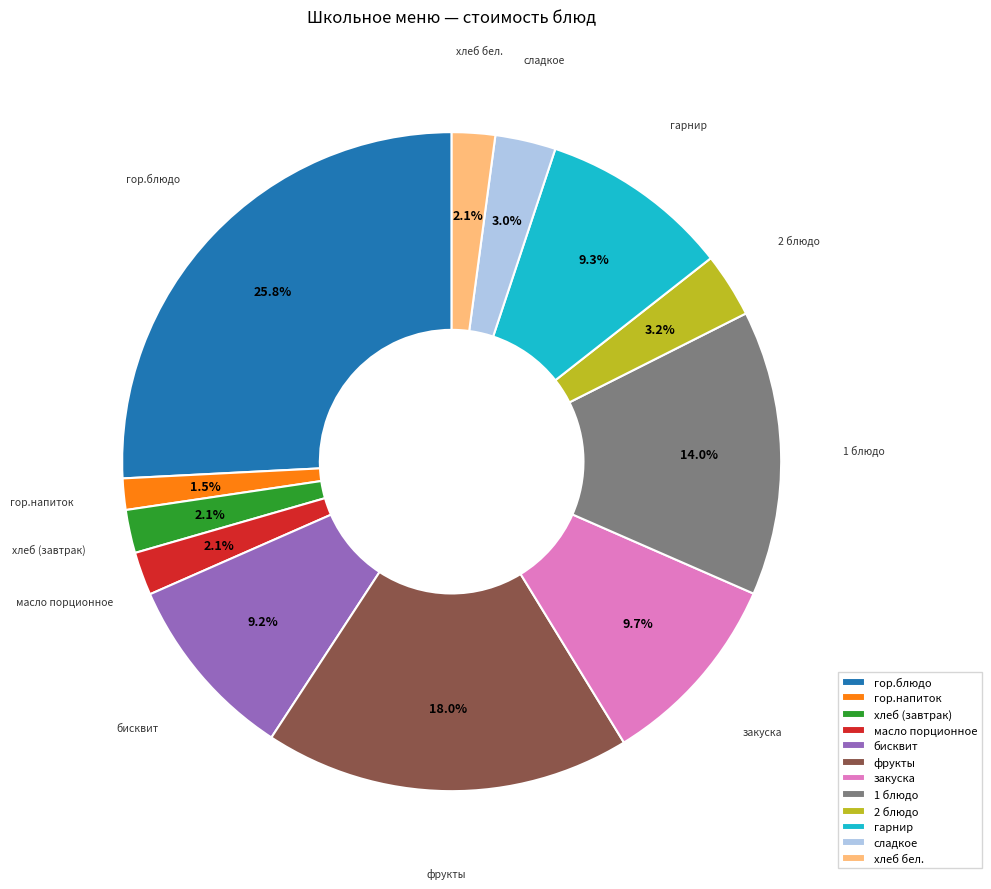

How many slices are in this pie chart?

12